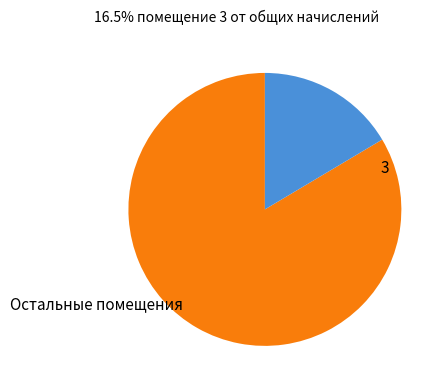

True or false: Остальные помещения accounts for 95% of the total.

False